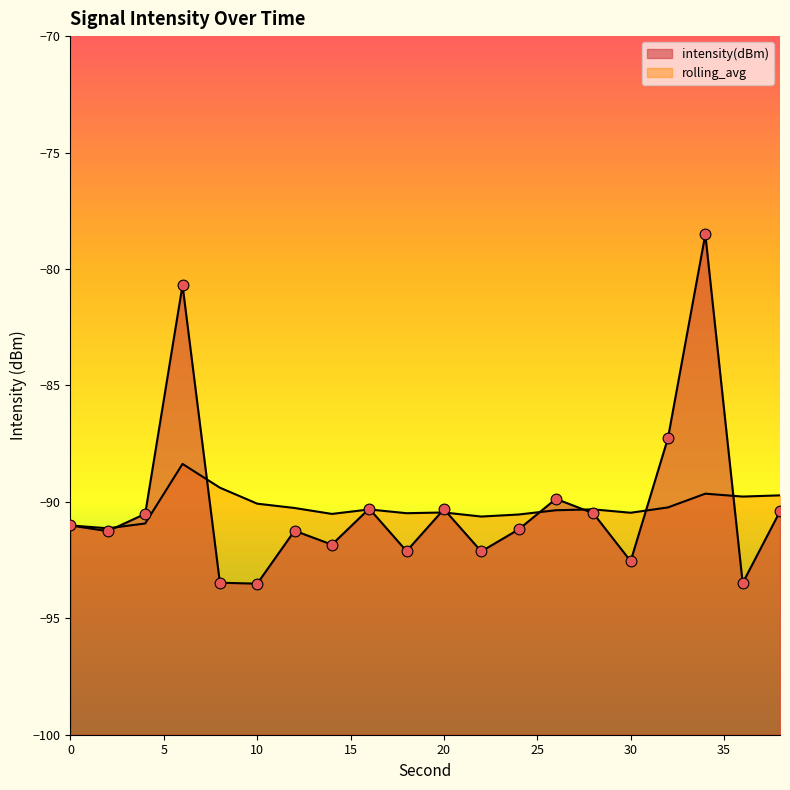

Which series contains the highest Y value?

intensity(dBm)